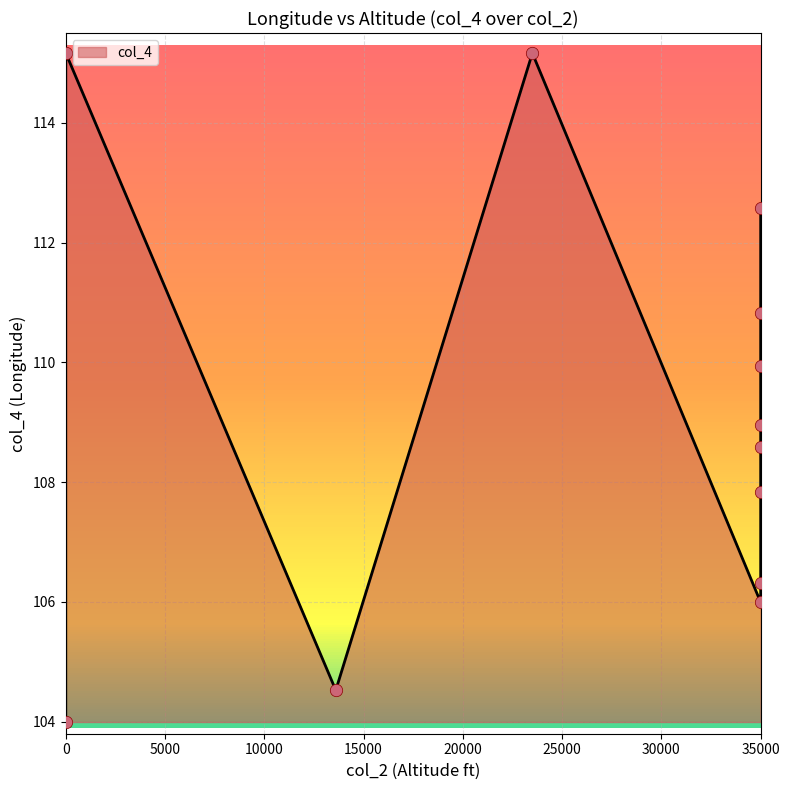

Between 23500 and 35000, which is larger?

23500